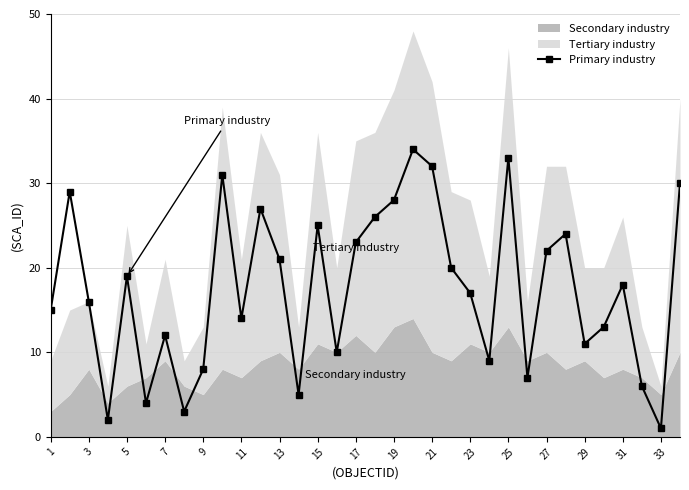

How many interior local peaks does the Primary industry series have?

10